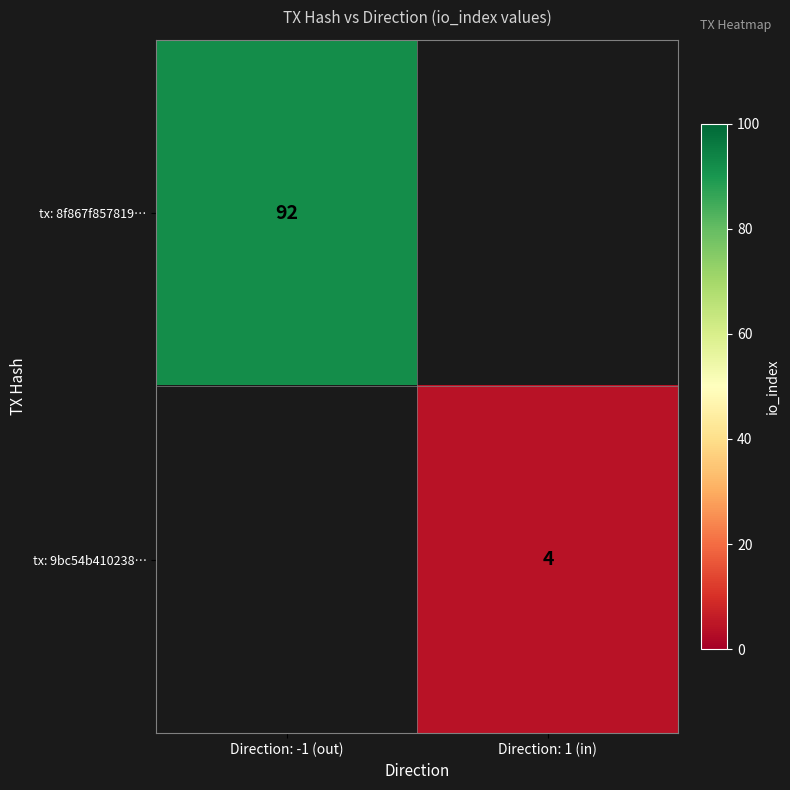

What is the smallest value displayed?

4.0